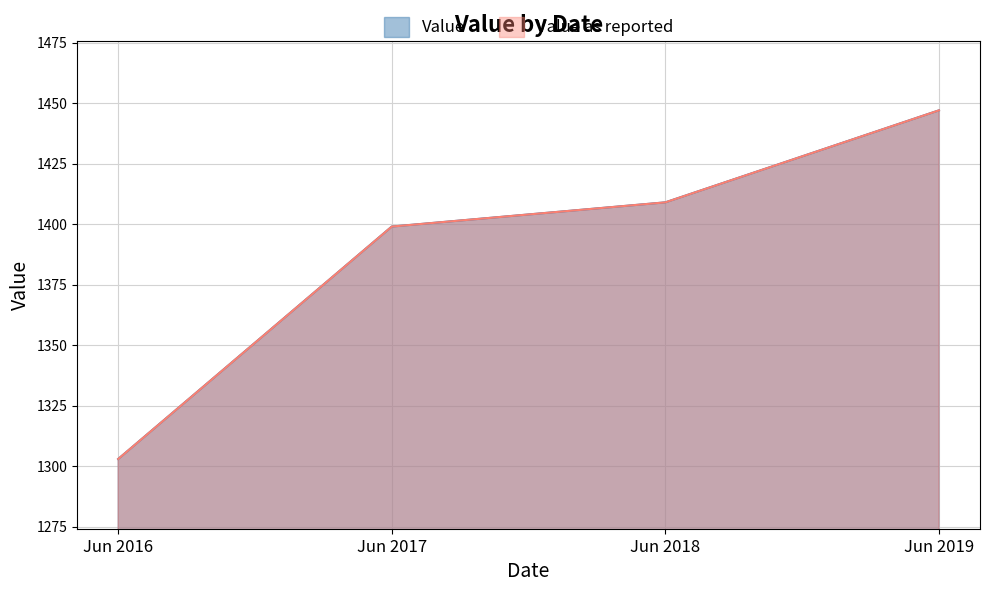

Between Jun 2019 and Jun 2018, which is larger?

Jun 2019